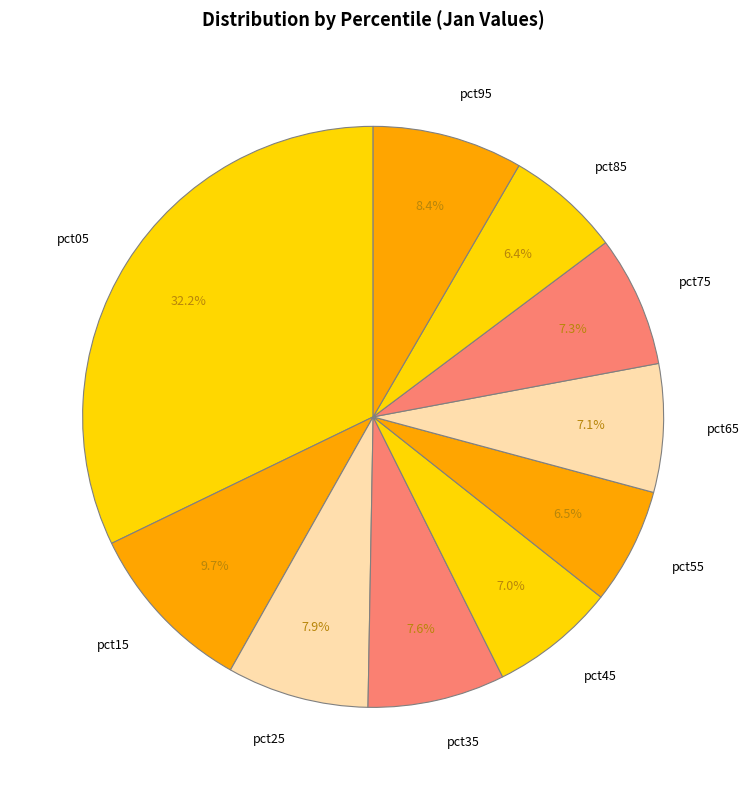

What is the largest slice in the pie chart?

pct05